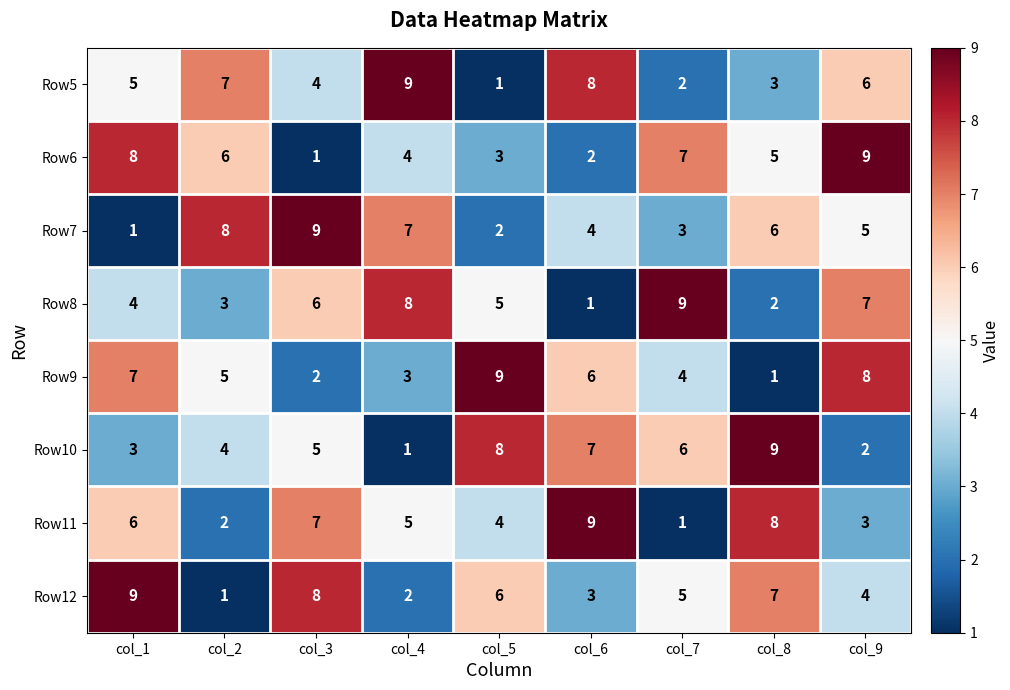

At which label is Row6 closest to 5?

col_8